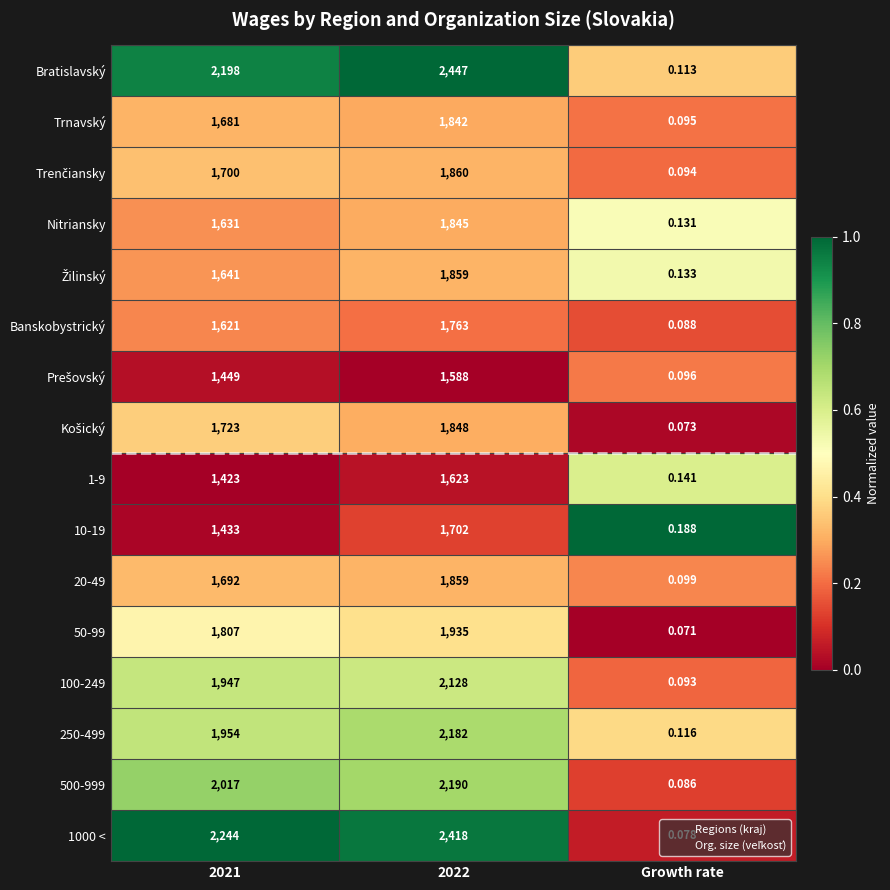

Is the value of Trnavský at 2022 greater than the value of 100-249 at 2021?

No